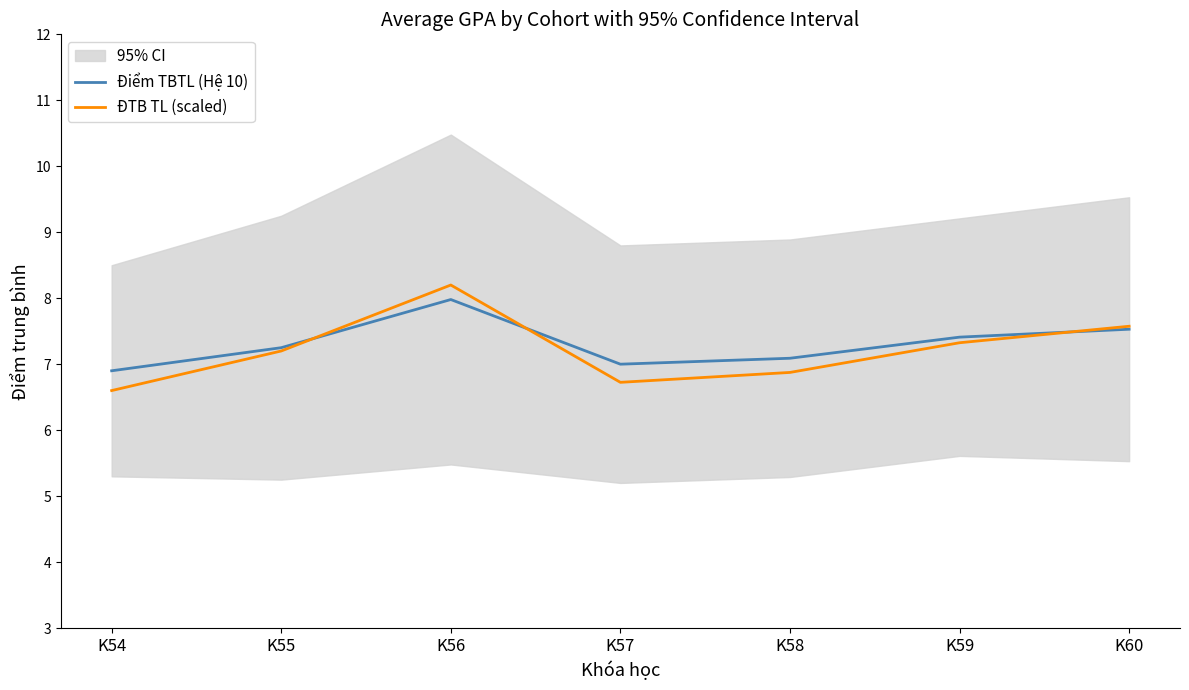

True or false: ĐTB TL (scaled) has a value of 10.8 at K56.

False